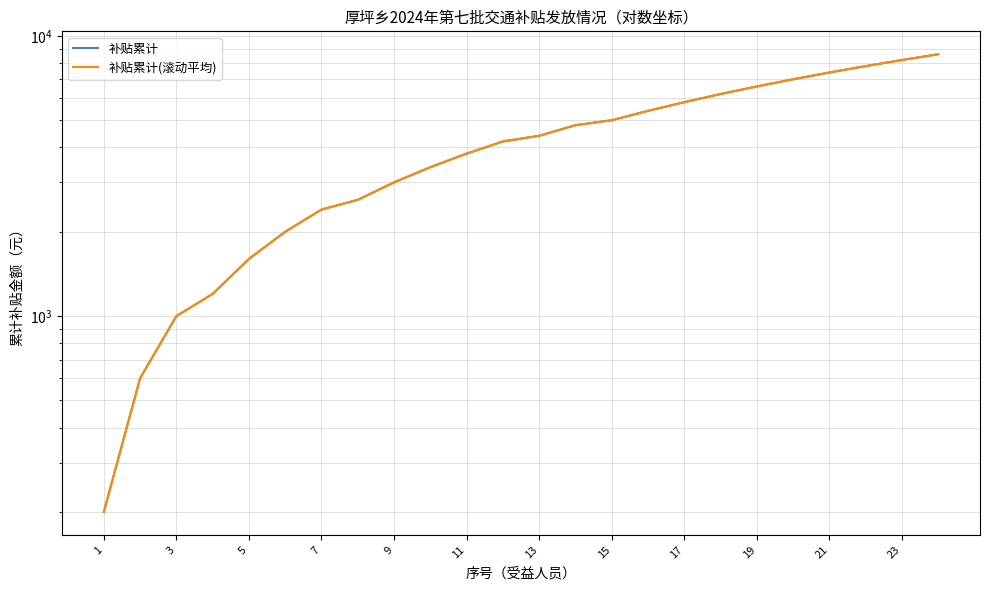

At how many categories does at least one series exceed 7342?

4